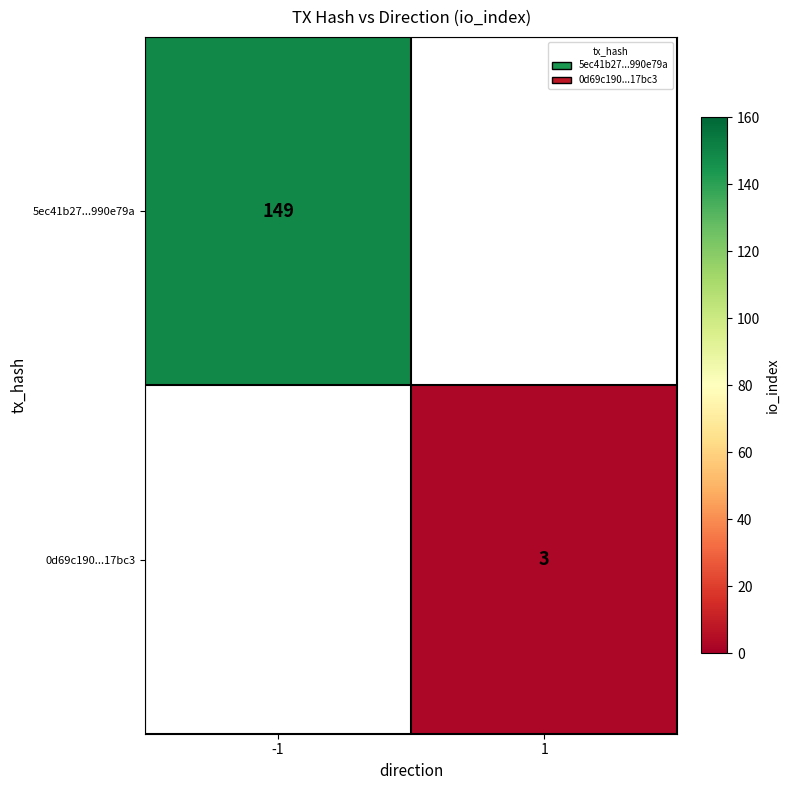

True or false: 0d69c190...17bc3 has a value of 3 at 1.

True